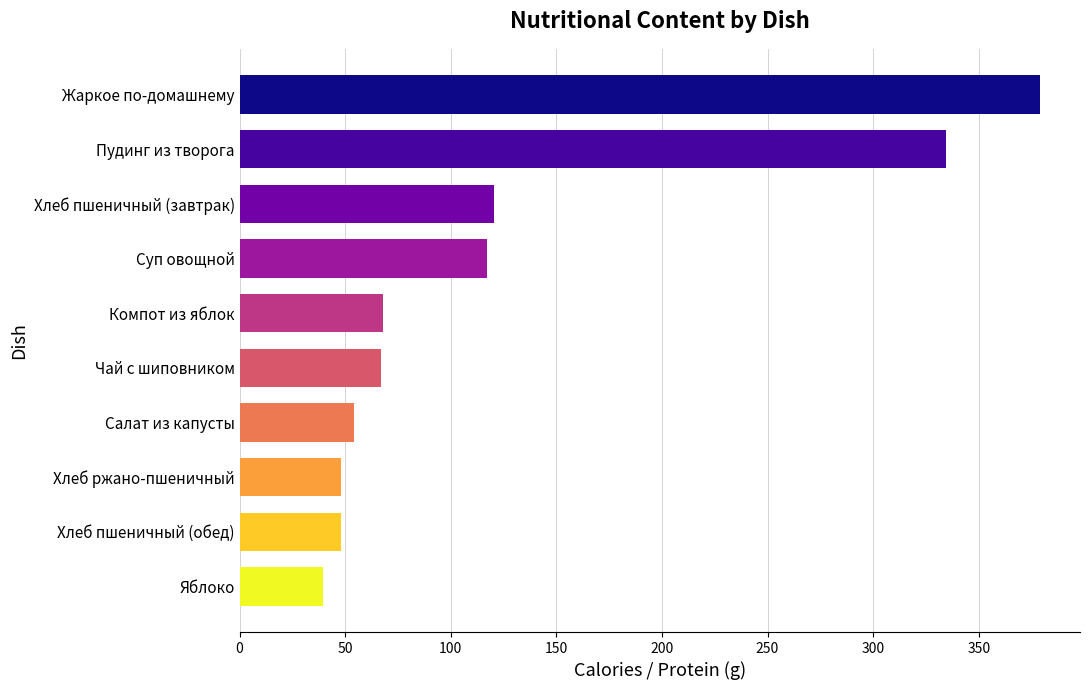

What is the approximate value at Хлеб пшеничный (завтрак)?

120.5